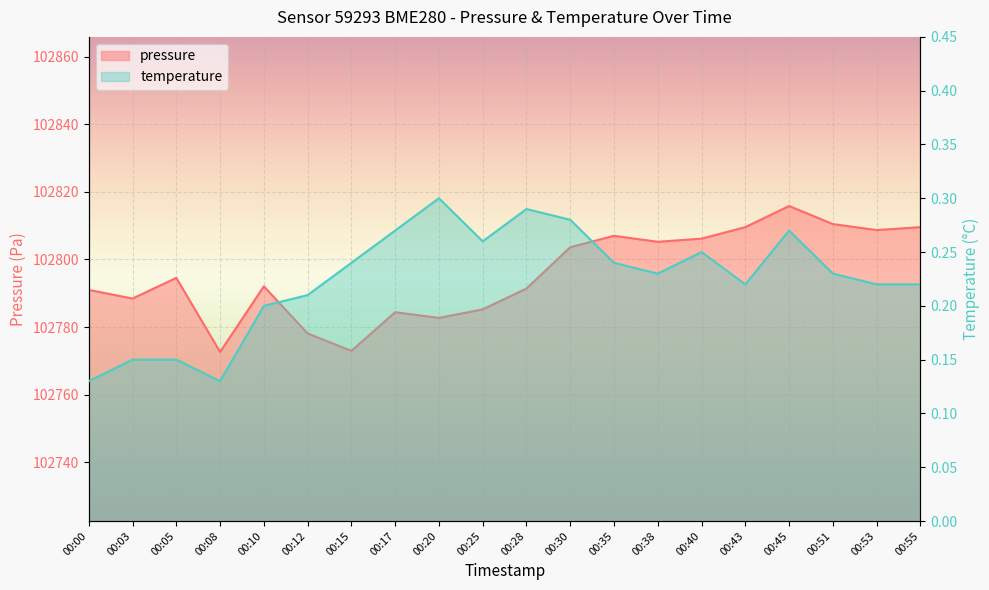

How many interior local valleys does the pressure series have?

6